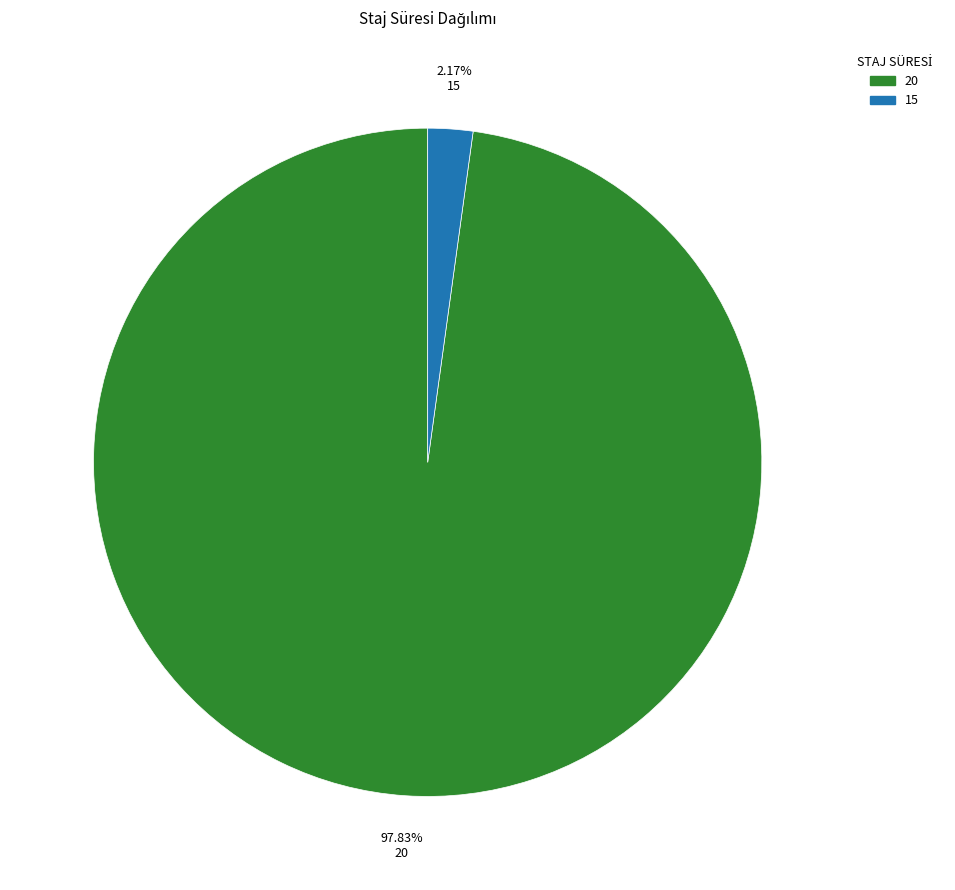

Is it true that 15 is 2% of the pie?

True